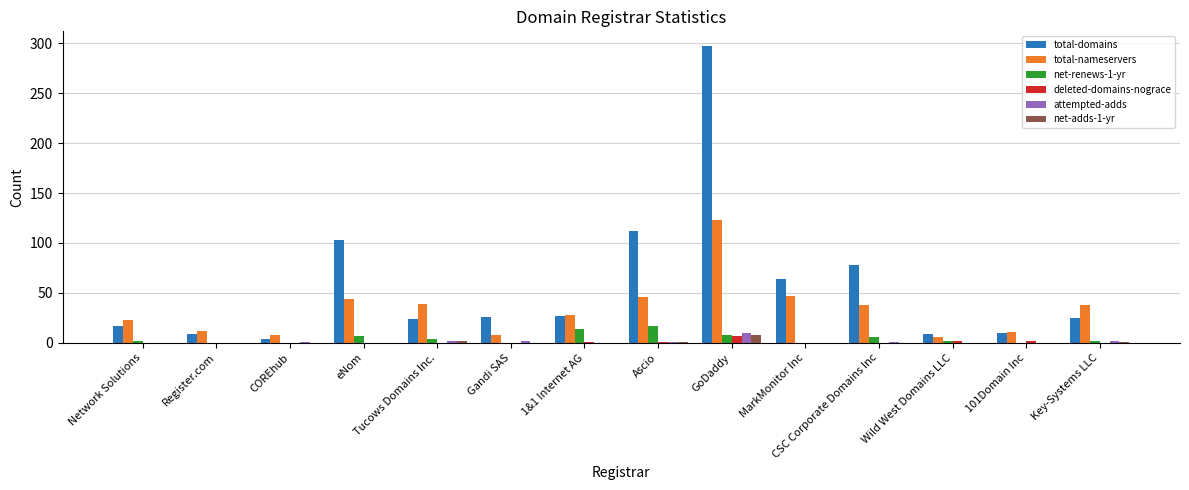

At which category is the sum across all series the highest?

GoDaddy